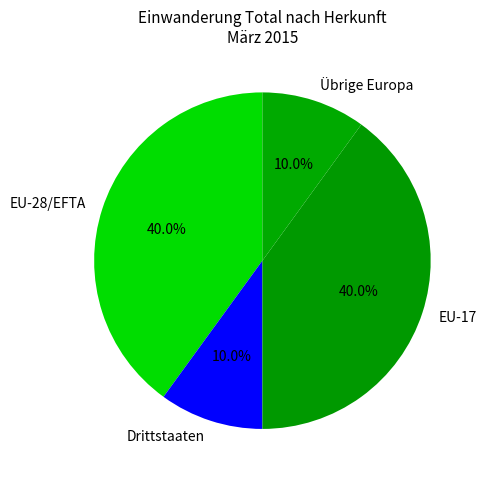

To the nearest percent, what portion does EU-17 represent?

40%